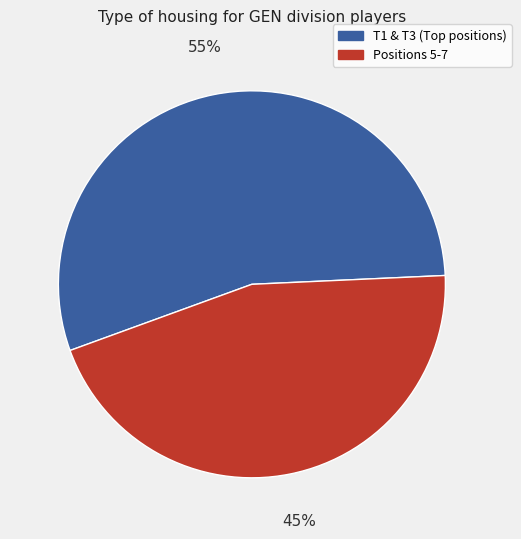

Rank the categories by value from highest to lowest.

T1 & T3 (Top positions), Positions 5-7